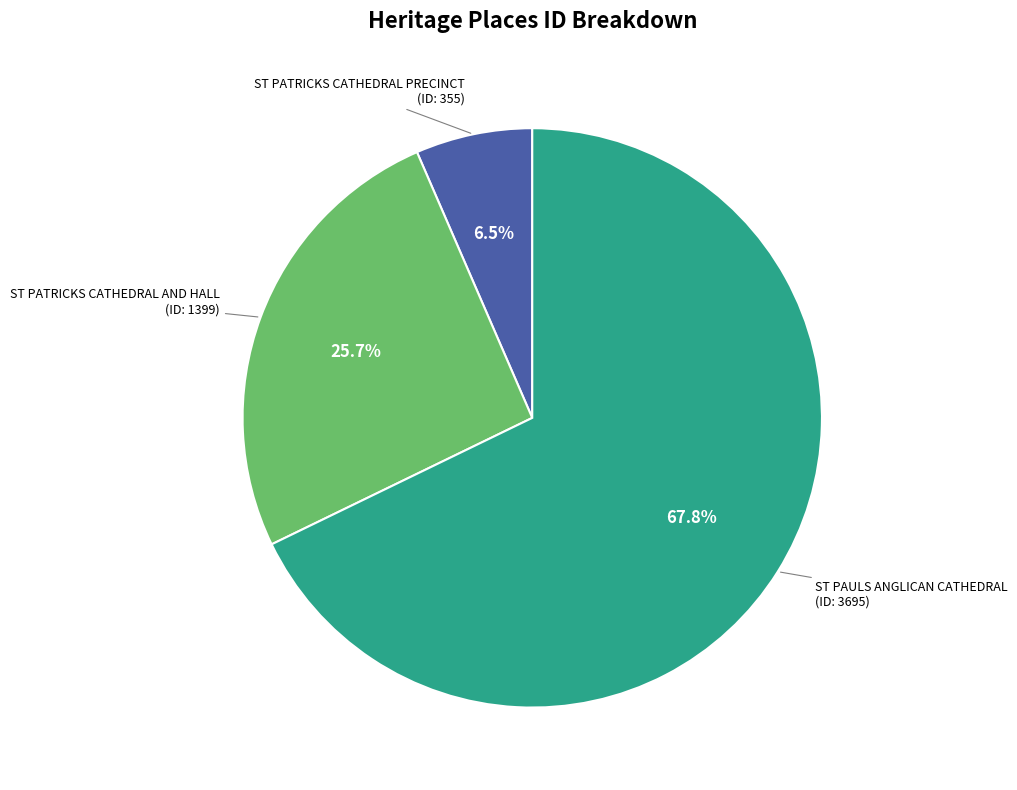

Does any single category account for the majority?

Yes